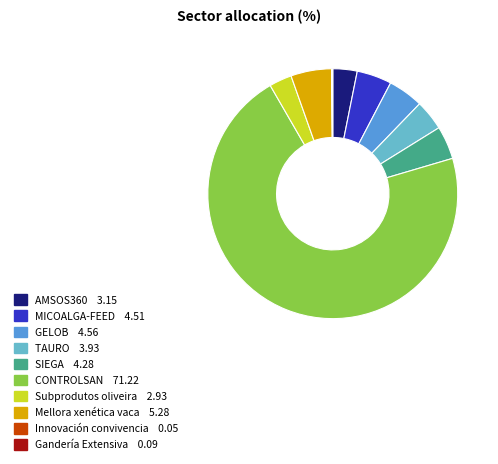

Is there a majority slice in this chart?

Yes